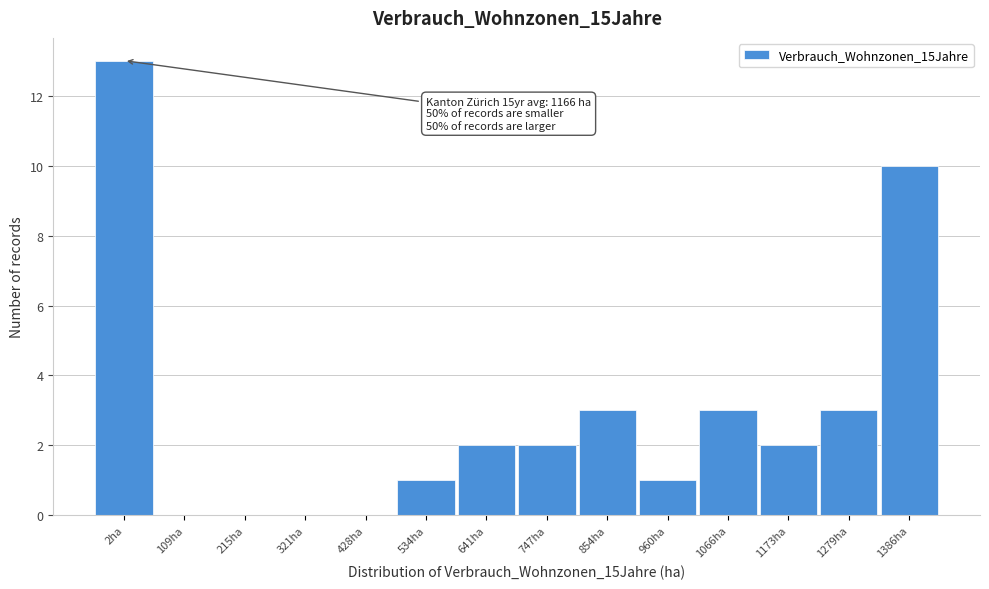

Reading left to right, list all the values displayed in this chart.

2ha=13	109ha=0	215ha=0	321ha=0	428ha=0	534ha=1	641ha=2	747ha=2	854ha=3	960ha=1	1066ha=3	1173ha=2	1279ha=3	1386ha=10